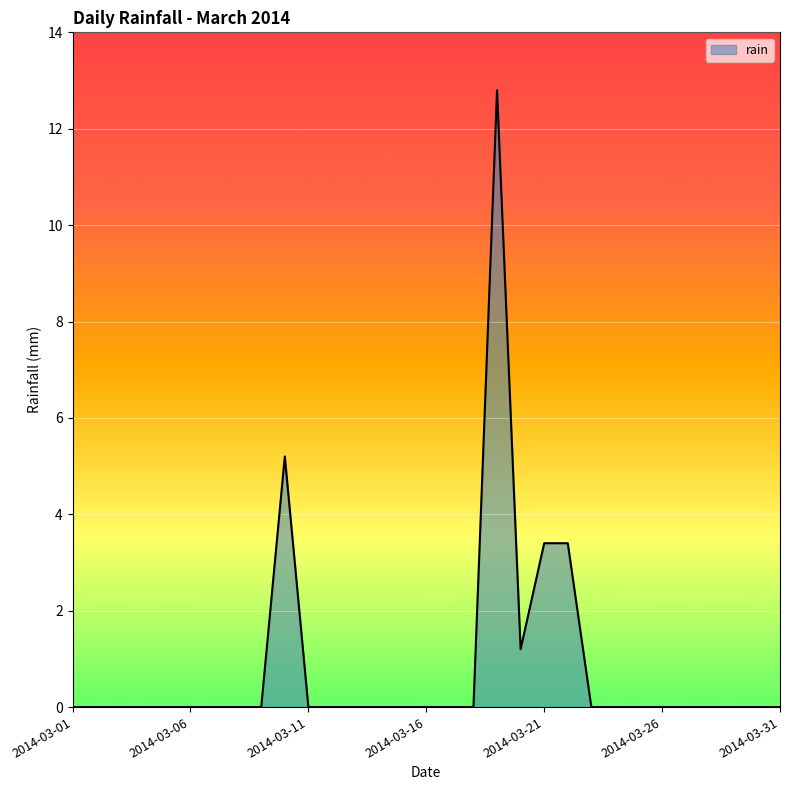

What is the greatest value displayed?

12.8